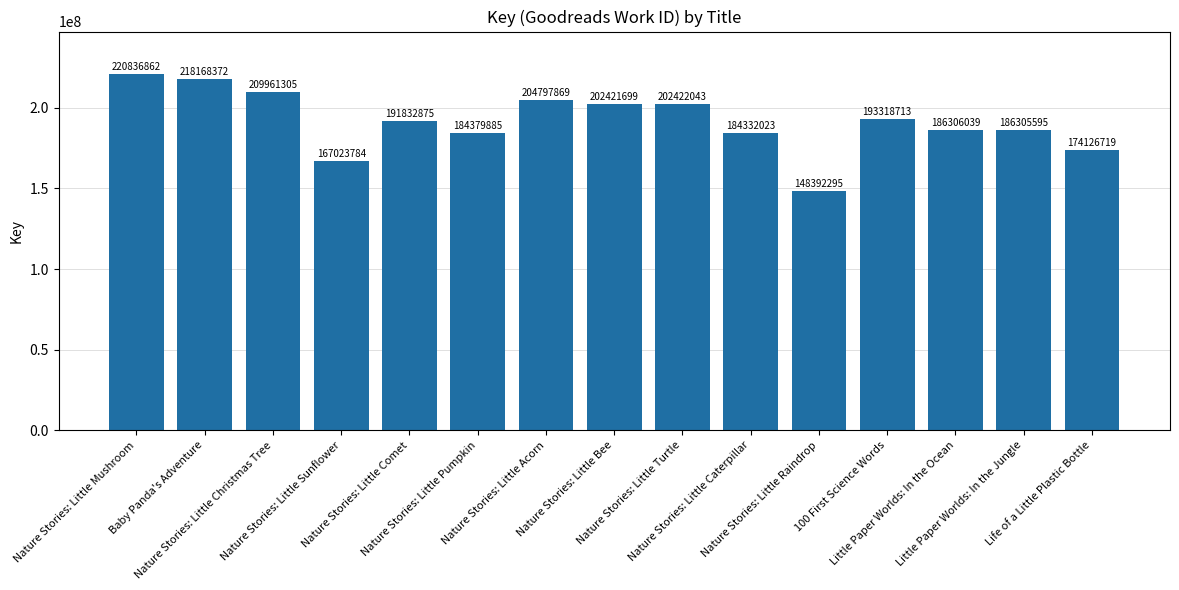

What is the difference between the values at Nature Stories: Little Turtle and Nature Stories: Little Christmas Tree?

7539262